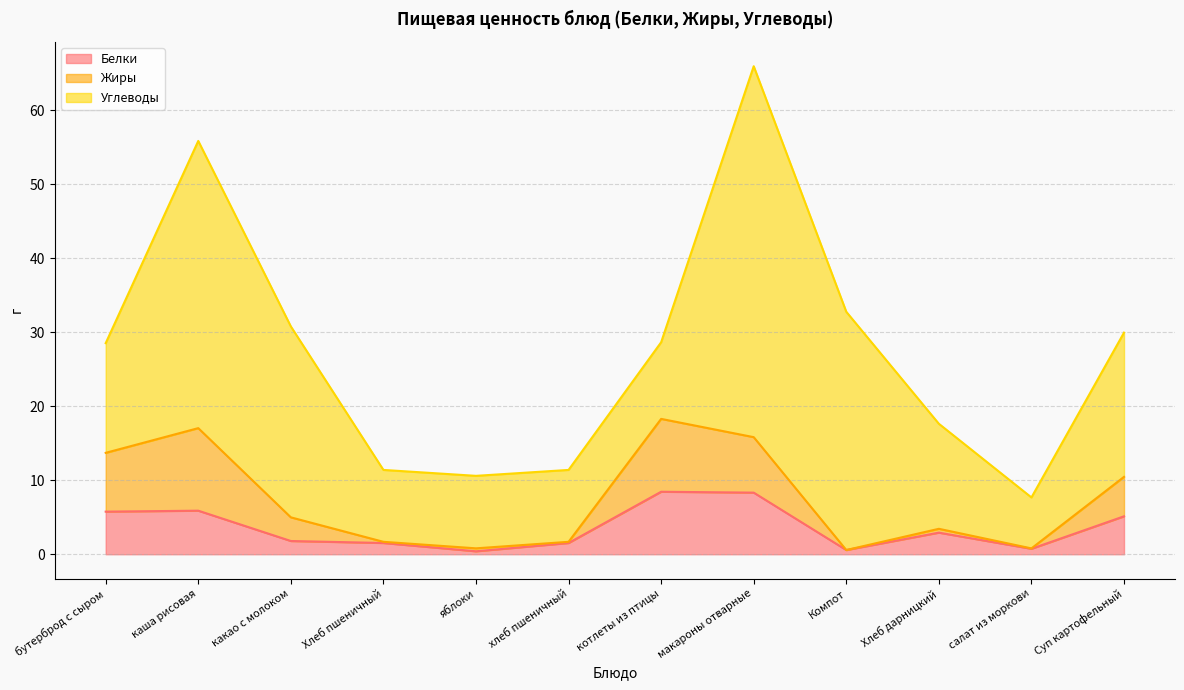

Does the chart have visible grid lines?

Yes